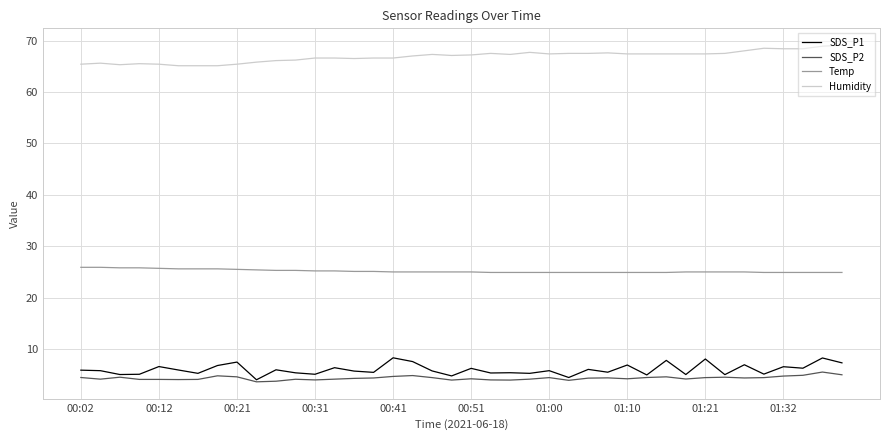

Which series has the largest total across all categories?

Humidity